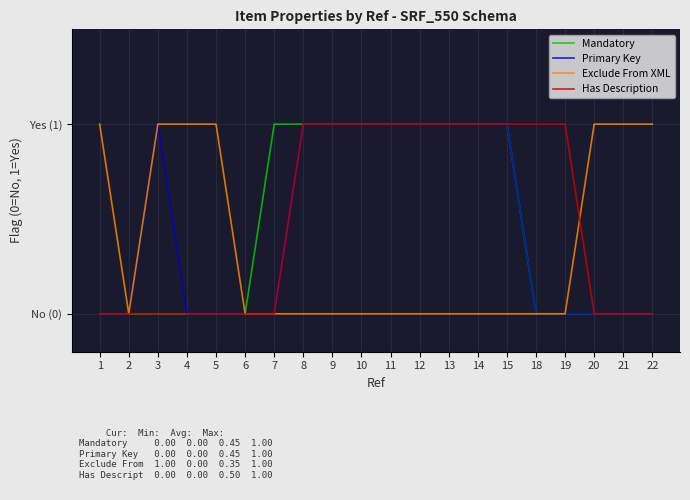

List the labels in order of Exclude From XML value, smallest first.

2, 6, 7, 8, 9, 10, 11, 12, 13, 14, 15, 18, 19, 1, 3, 4, 5, 20, 21, 22